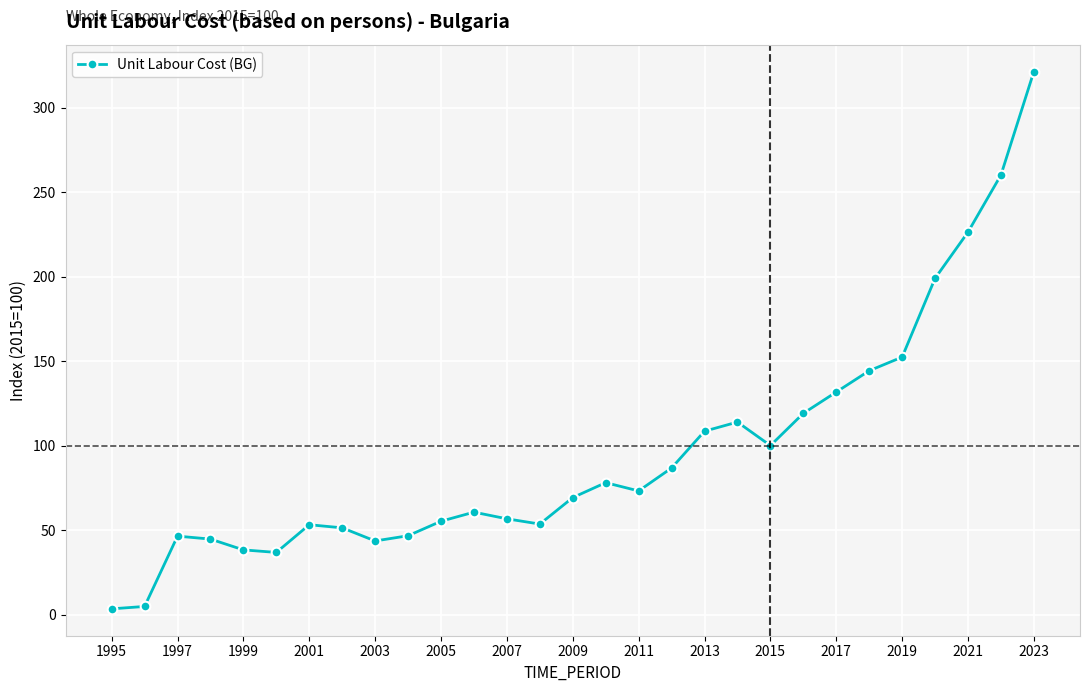

Count the number of data series in this chart.

1